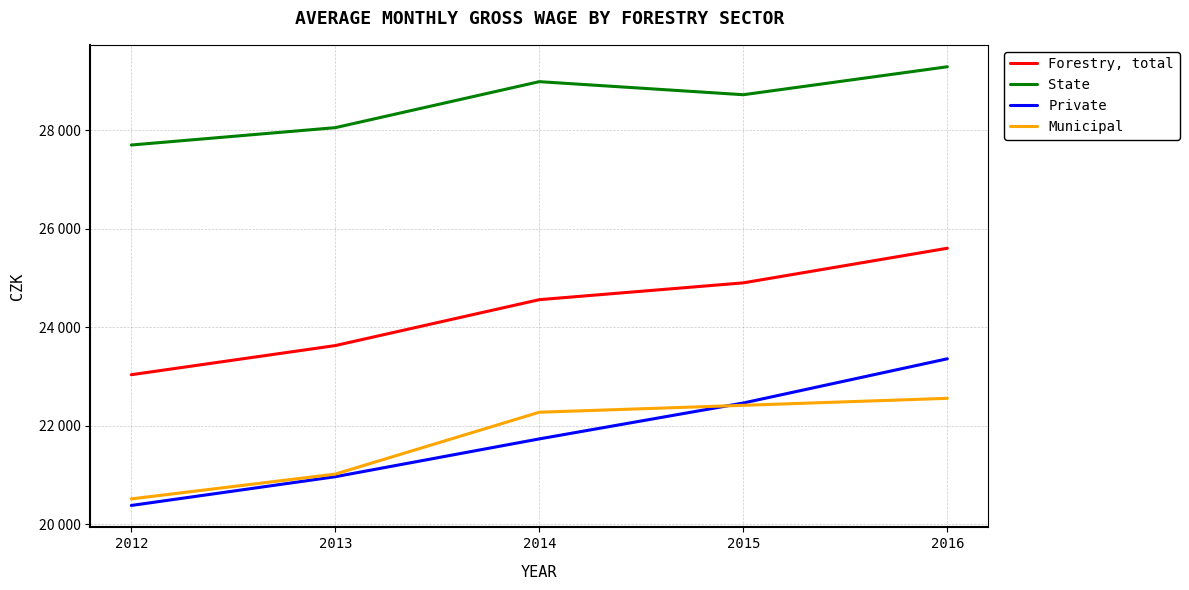

Between 2013 and 2014, which series saw the biggest shift?

Municipal